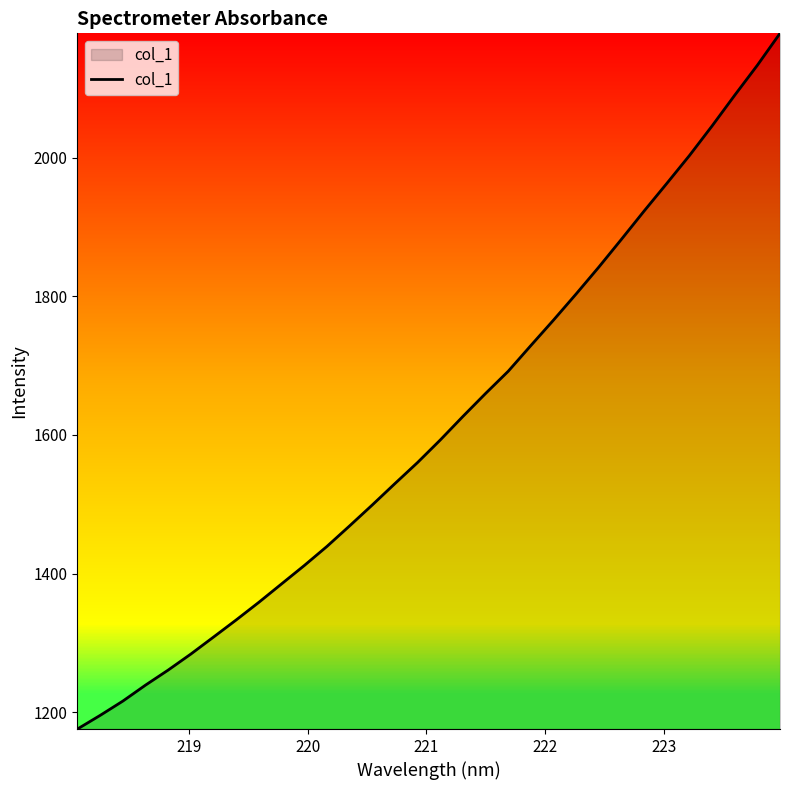

How many series are shown in this chart?

1